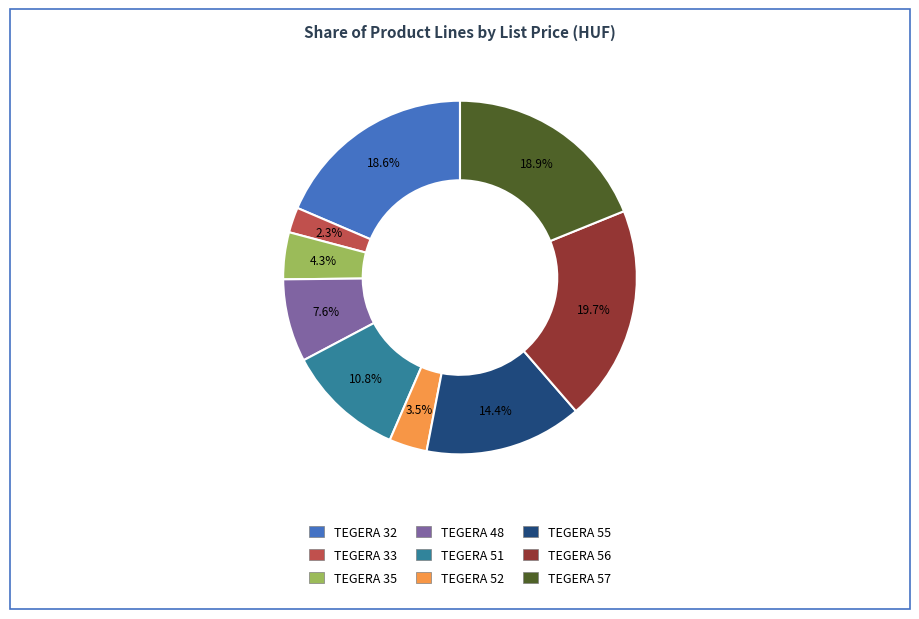

Count the number of slices in the pie.

9